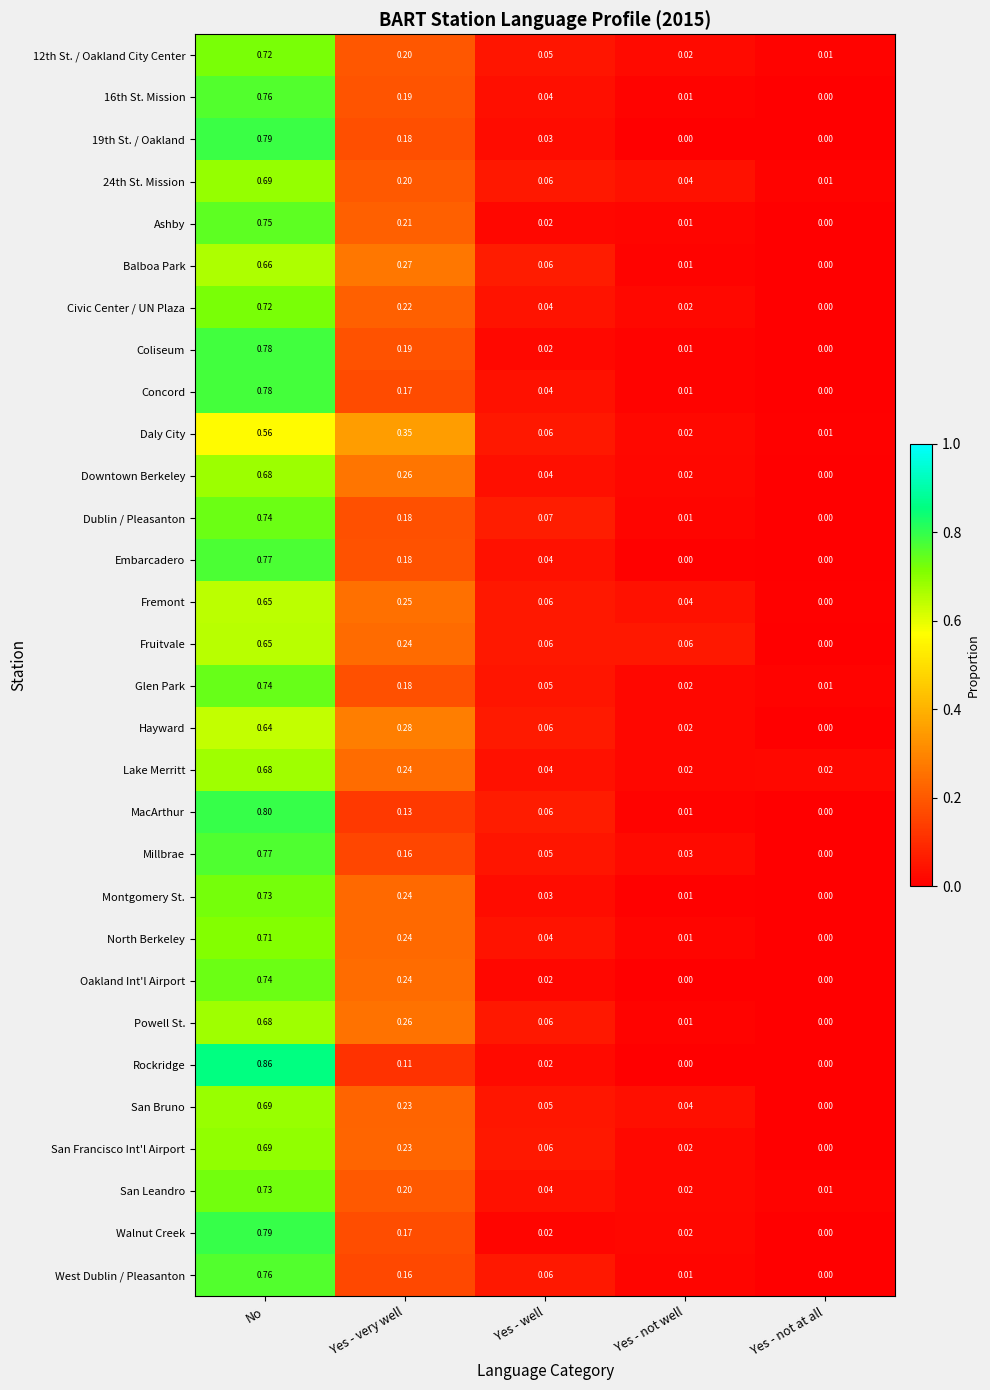

Count the number of categories in the chart.

5